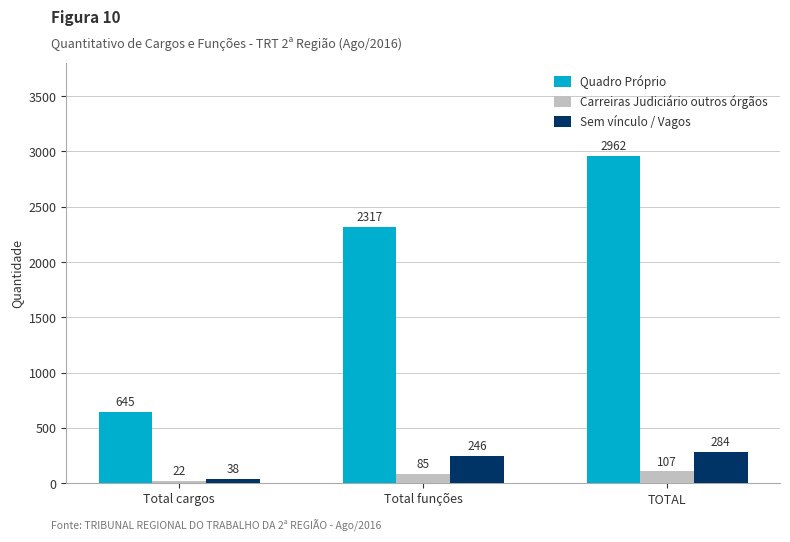

Rank the series at Total funções from highest to lowest value.

Quadro Próprio, Sem vínculo / Vagos, Carreiras Judiciário outros órgãos